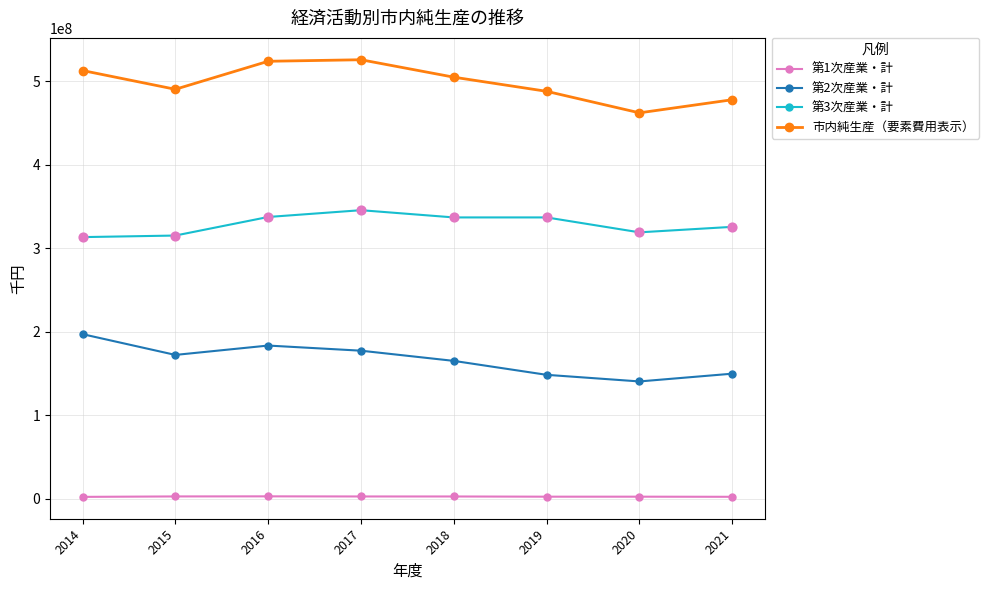

At how many categories does at least one series exceed 286403067?

8